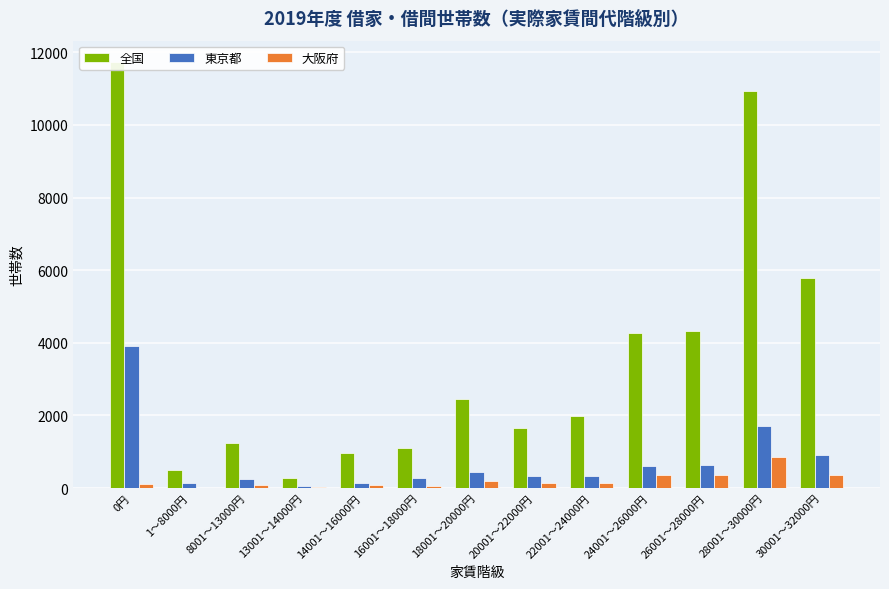

What is the difference between the maximum and minimum values in the 大阪府 series?

838